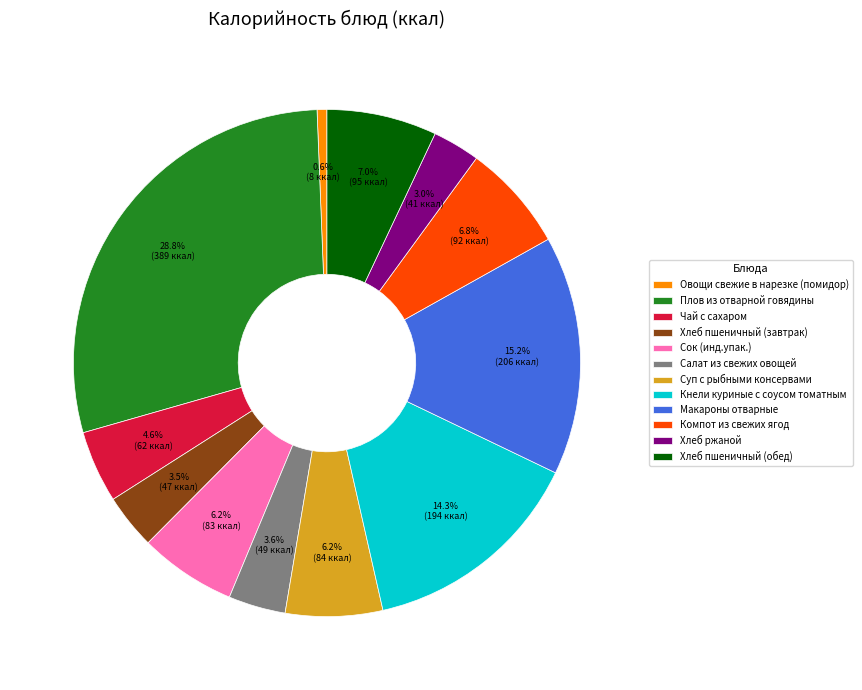

What is the ratio of the value at Суп с рыбными консервами to the value at Чай с сахаром?

1.3